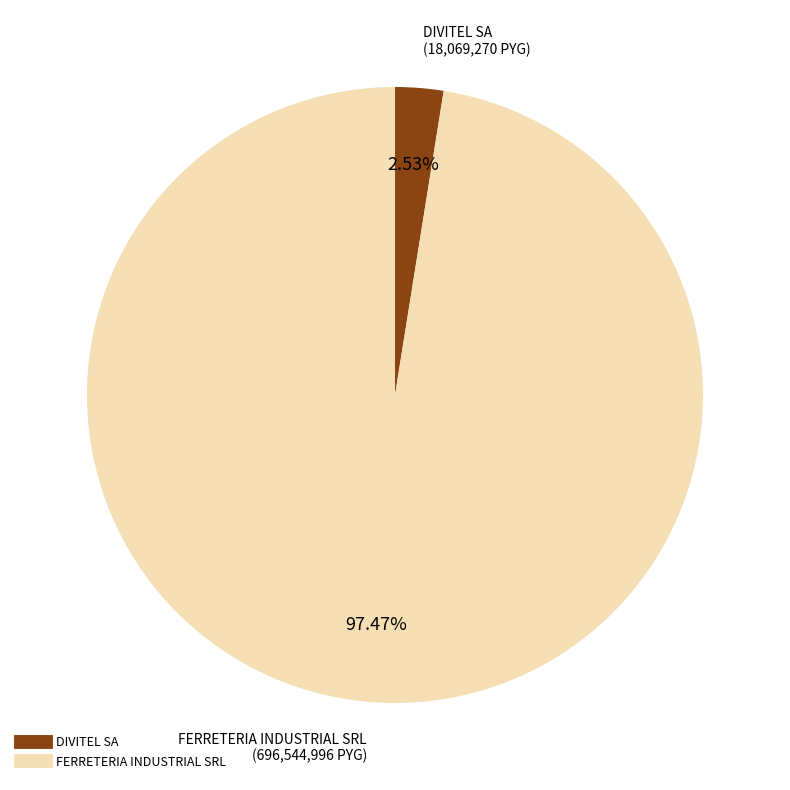

To the nearest percent, what is the difference between the largest and smallest slice percentages?

95%